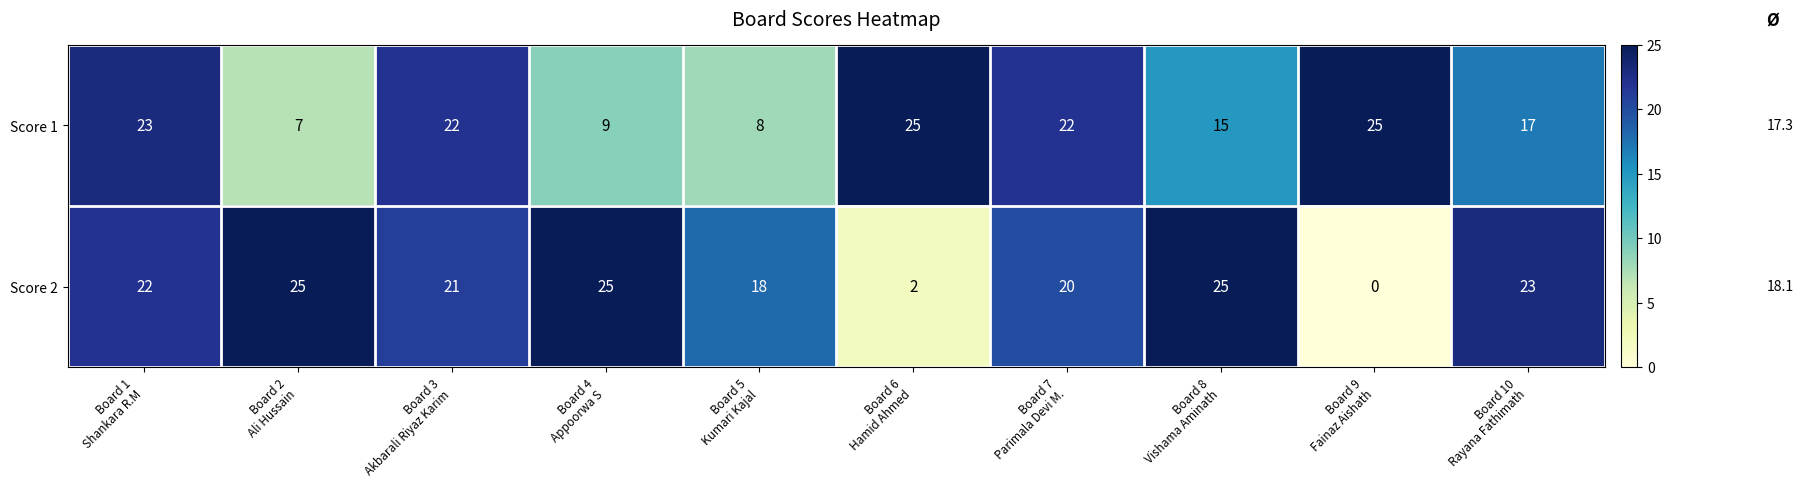

Which series changed the most between Board 2
Ali Hussain and Board 7
Parimala Devi M.?

Score 1